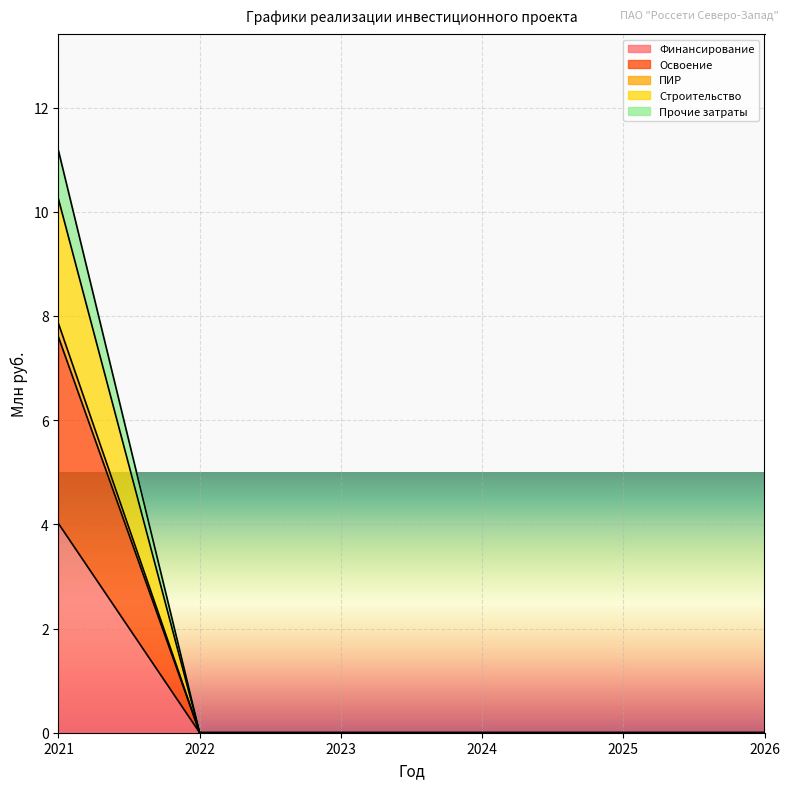

True or false: Освоение and Финансирование cross at least once.

False